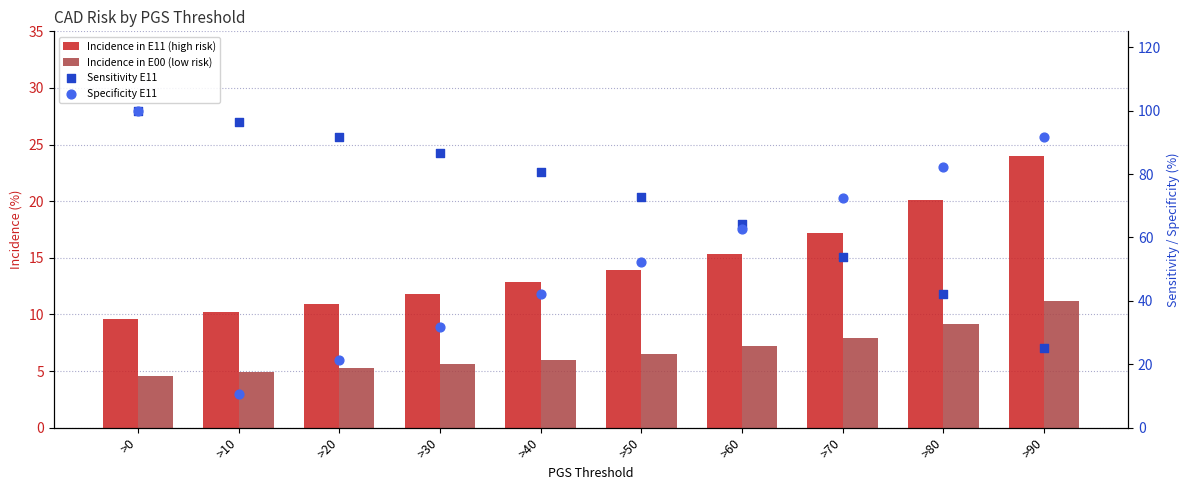

Which series has the widest spread of Y values?

Specificity E11